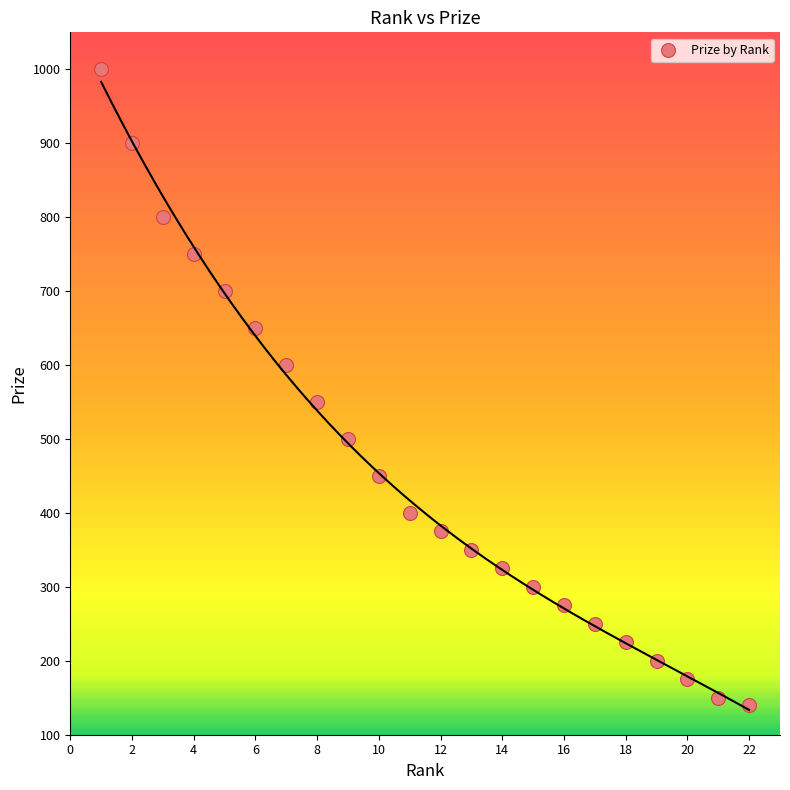

What Y value in the scatter plot is closest to 570?

550